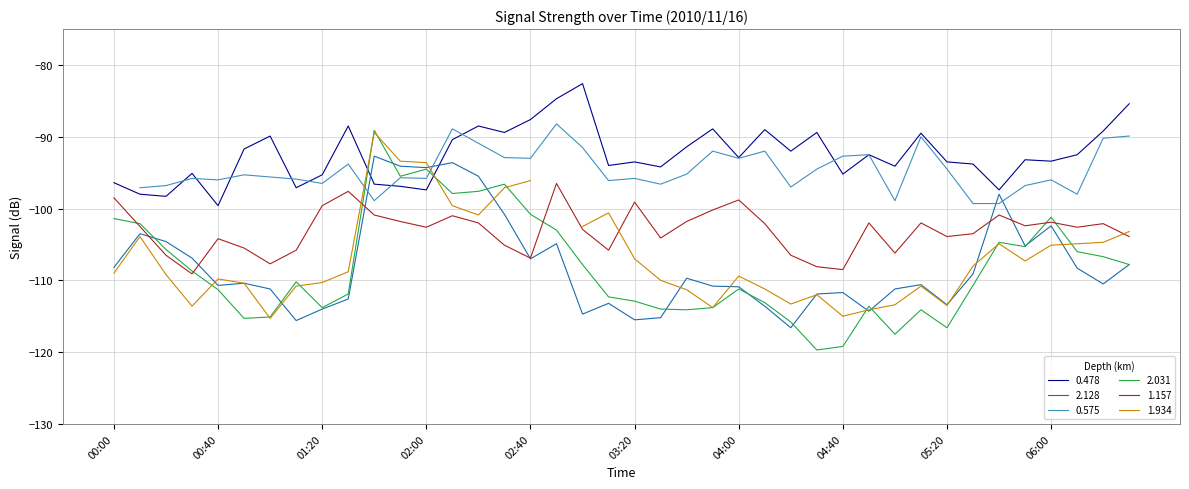

How many intersections are there between 2.031 and 0.478?

2